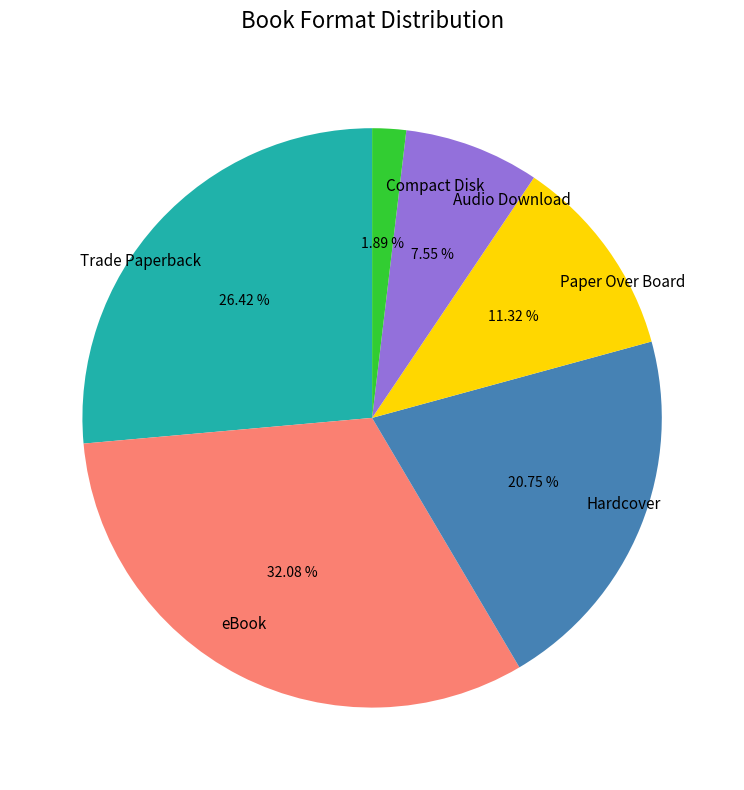

What percentage do eBook and Trade Paperback together represent?

58.5%